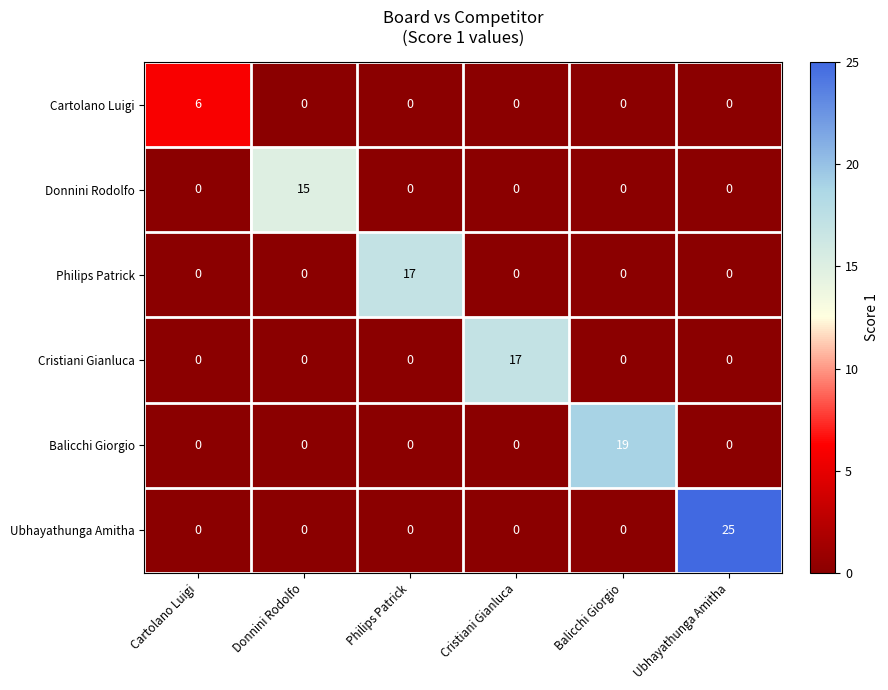

Between Cristiani Gianluca and Ubhayathunga Amitha, which series saw the biggest shift?

Ubhayathunga Amitha